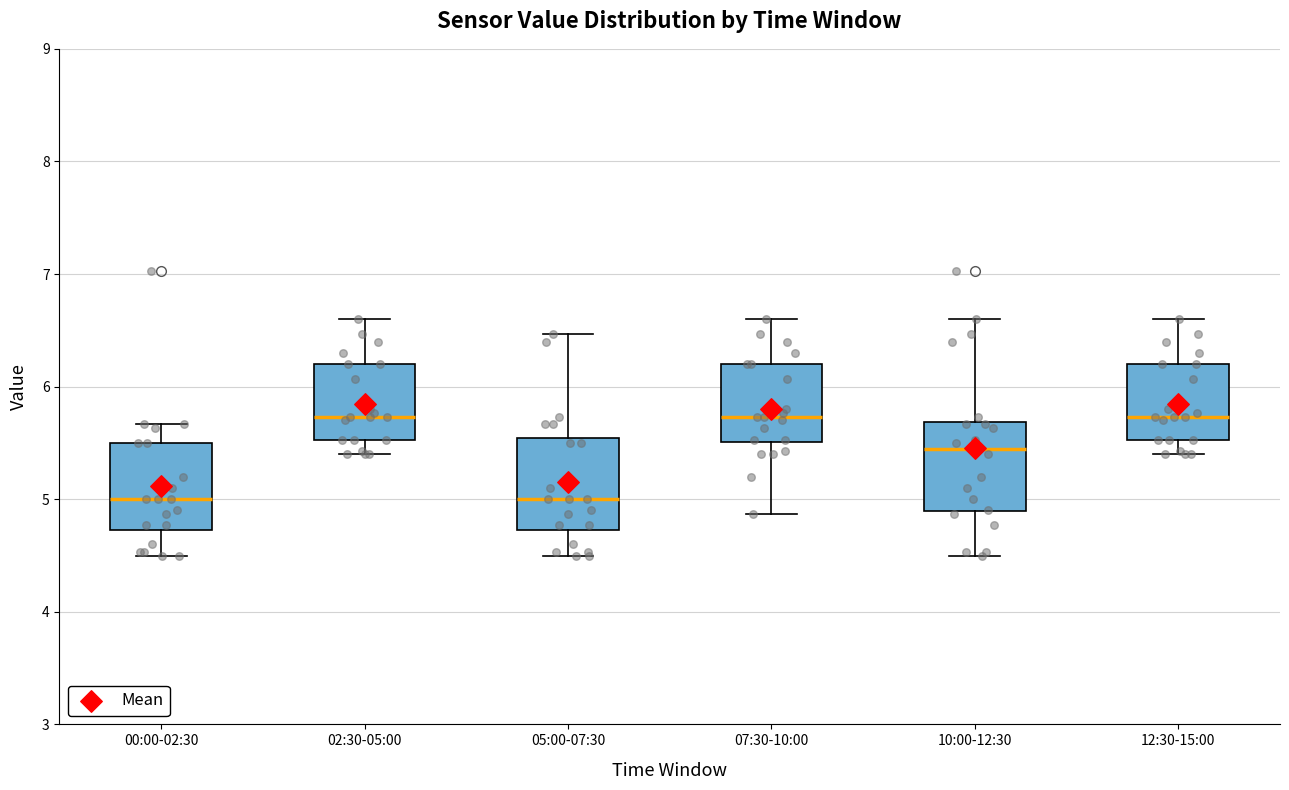

Reading left to right, read every box against the y-axis: the position of its median line, the range the box covers, and the ends of its whiskers. The values are not printed on the chart, so give them approximately, as read against the axis.

00:00-02:30: median 5.0, box 4.7 to 5.5, whiskers 4.5 to 5.7
02:30-05:00: median 5.7, box 5.5 to 6.2, whiskers 5.4 to 6.6
05:00-07:30: median 5.0, box 4.7 to 5.5, whiskers 4.5 to 6.5
07:30-10:00: median 5.7, box 5.5 to 6.2, whiskers 4.9 to 6.6
10:00-12:30: median 5.5, box 4.9 to 5.7, whiskers 4.5 to 6.6
12:30-15:00: median 5.7, box 5.5 to 6.2, whiskers 5.4 to 6.6